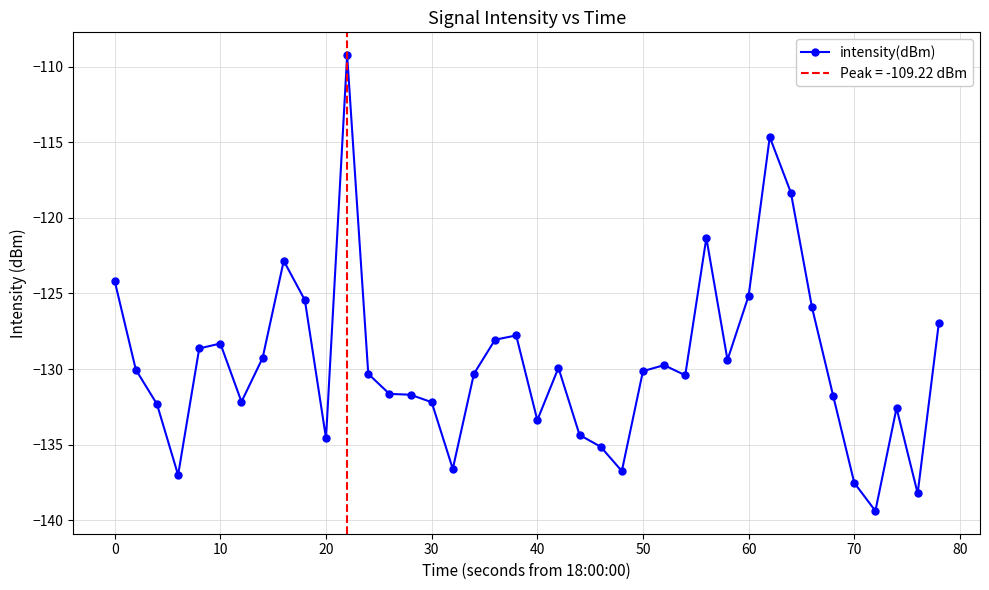

What is the value of the 20th point from the left?

-127.8